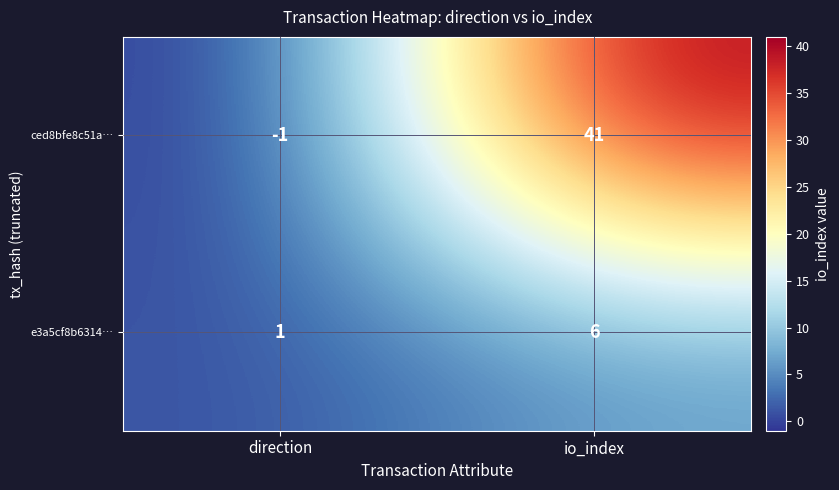

Which series changed the most between direction and io_index?

ced8bfe8c51a…